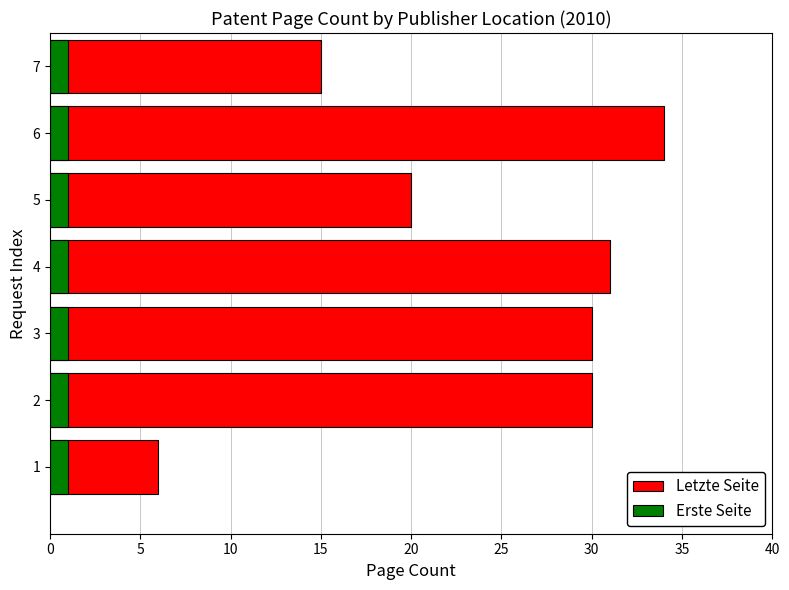

Is it true that Letzte Seite equals 51.6 at 2?

False